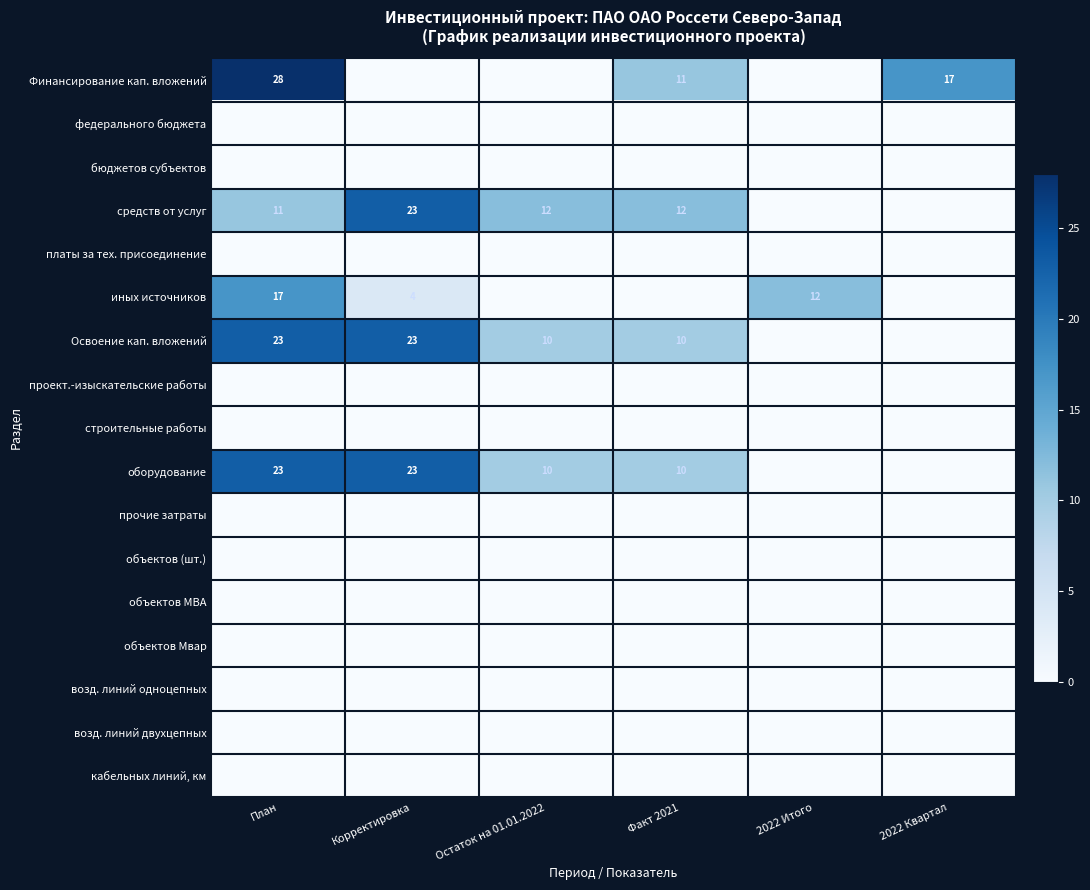

At which category is the sum across all series the highest?

План